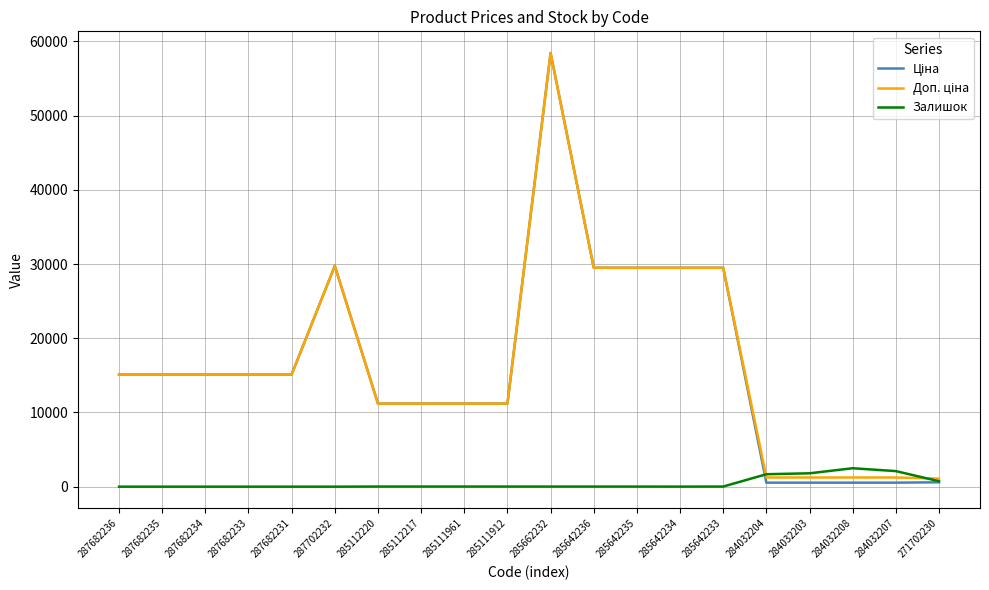

What is the maximum value for Залишок?

2483.0